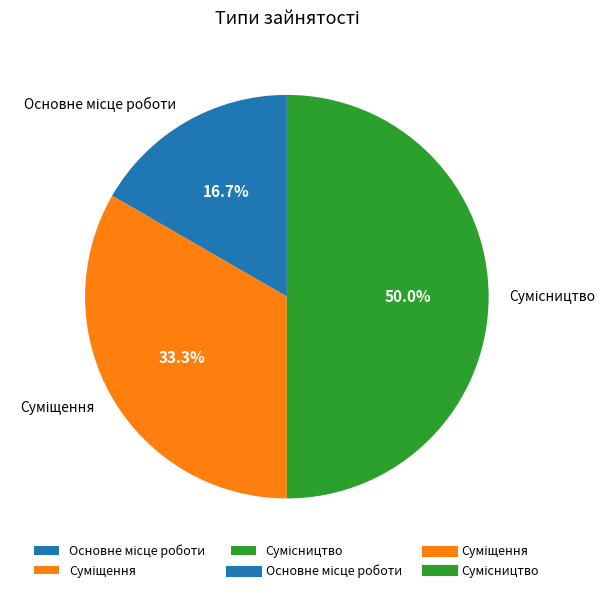

How many segments does this pie chart have?

3